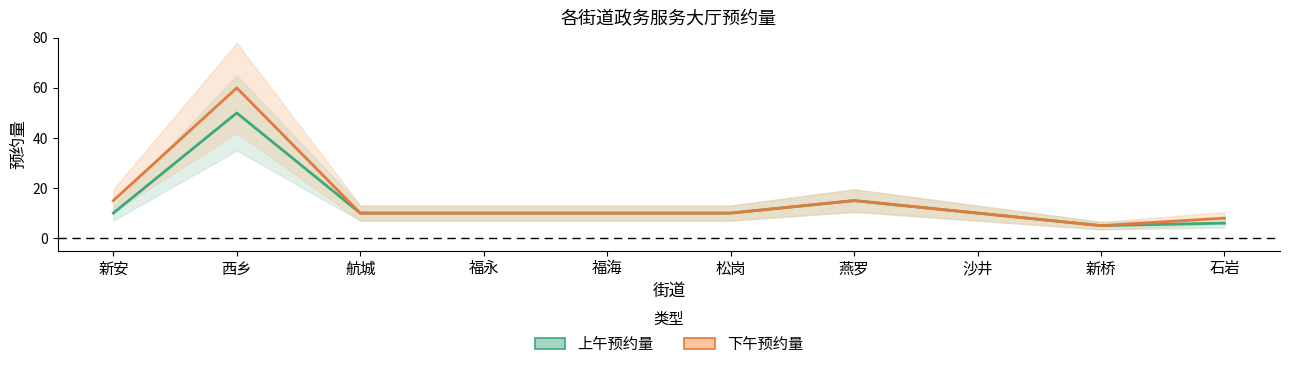

What is the total value across all series at 福海?

20